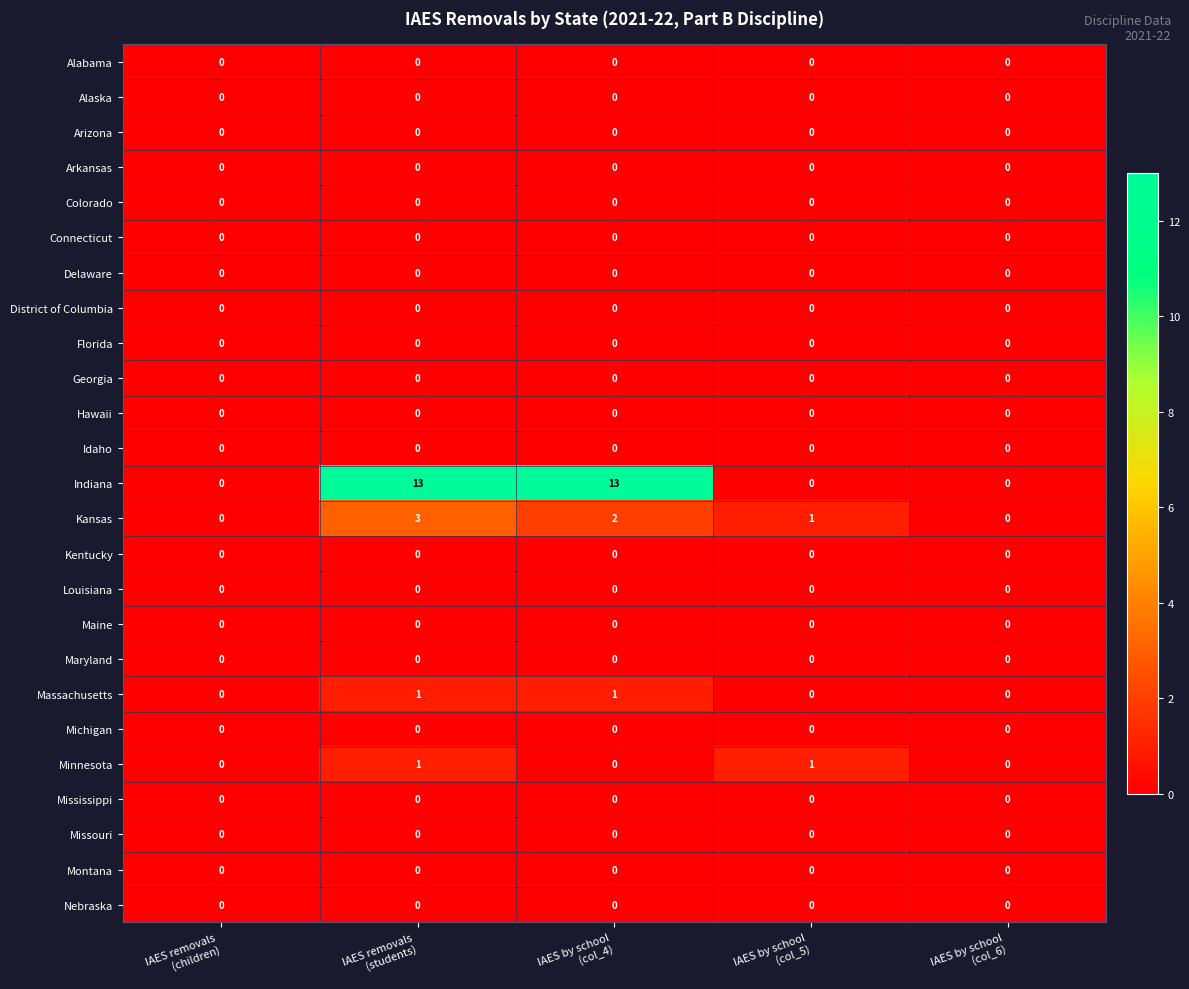

Which series has the largest total across all categories?

Indiana